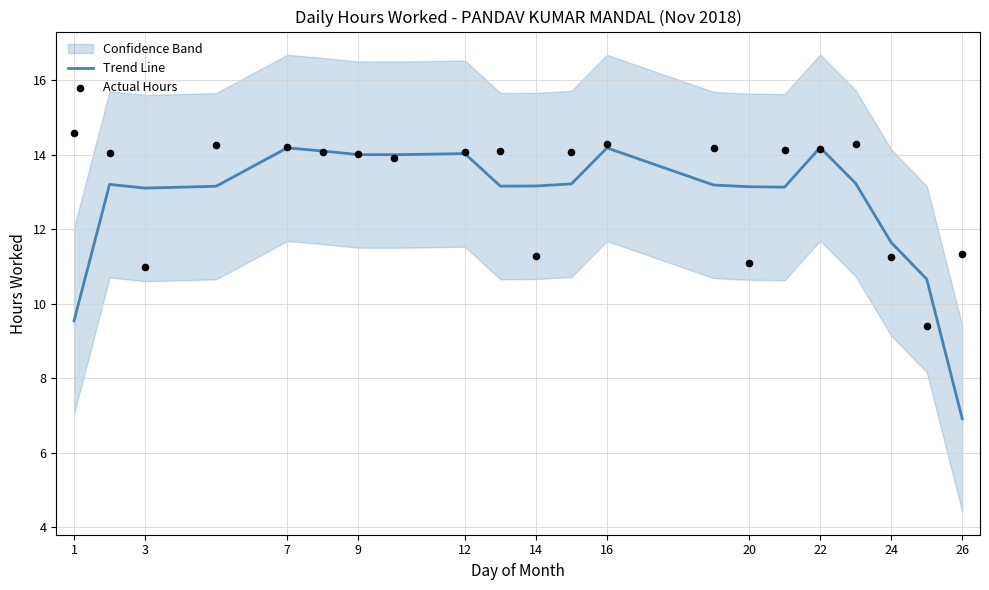

What is the total value across all series at 12?

28.4